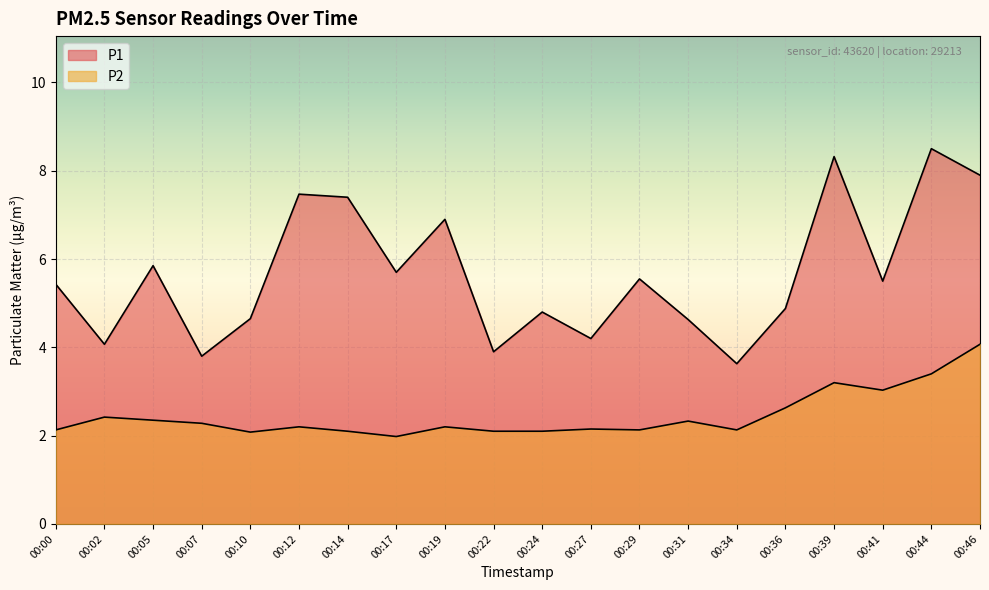

Read the P1 value at 00:02.

4.1